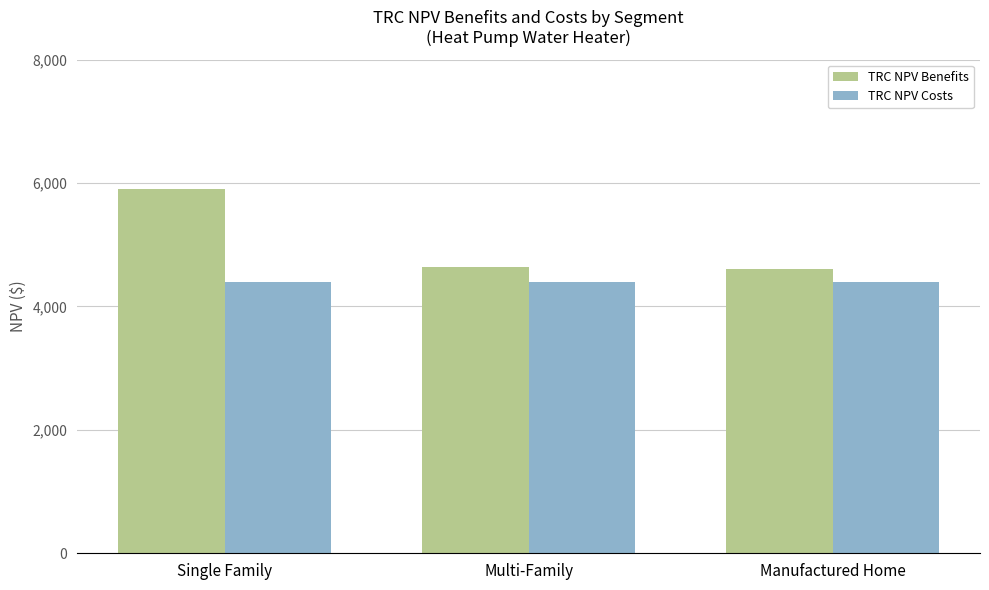

Reading right to left, list all the values displayed in this chart.

TRC NPV Benefits: Manufactured Home=4600.2	Multi-Family=4637.2	Single Family=5899.2
TRC NPV Costs: Manufactured Home=4394.1	Multi-Family=4394.1	Single Family=4394.1